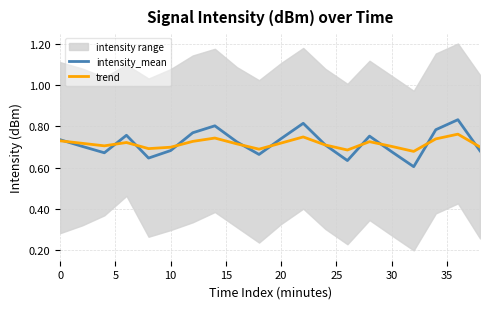

The trend series shows 1.1 at 20. True or false?

False